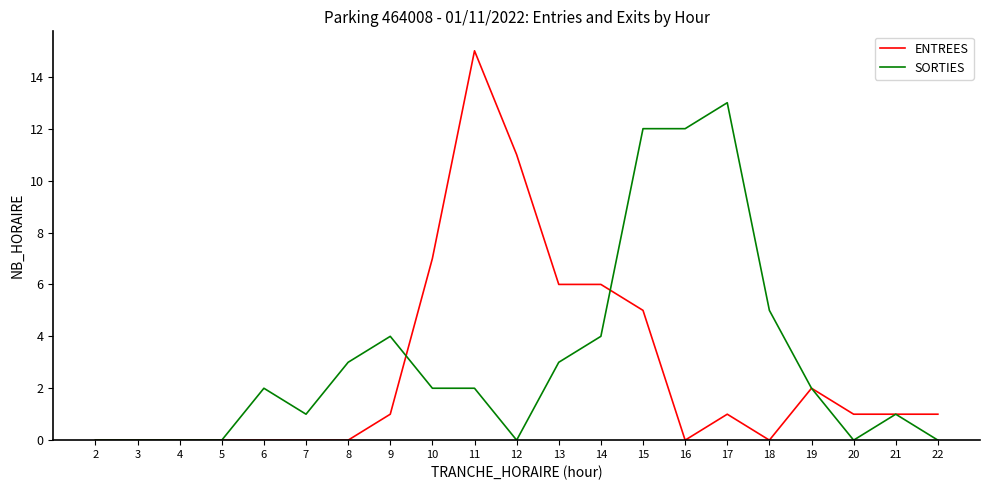

Rank the series by their maximum value, from highest to lowest.

ENTREES, SORTIES